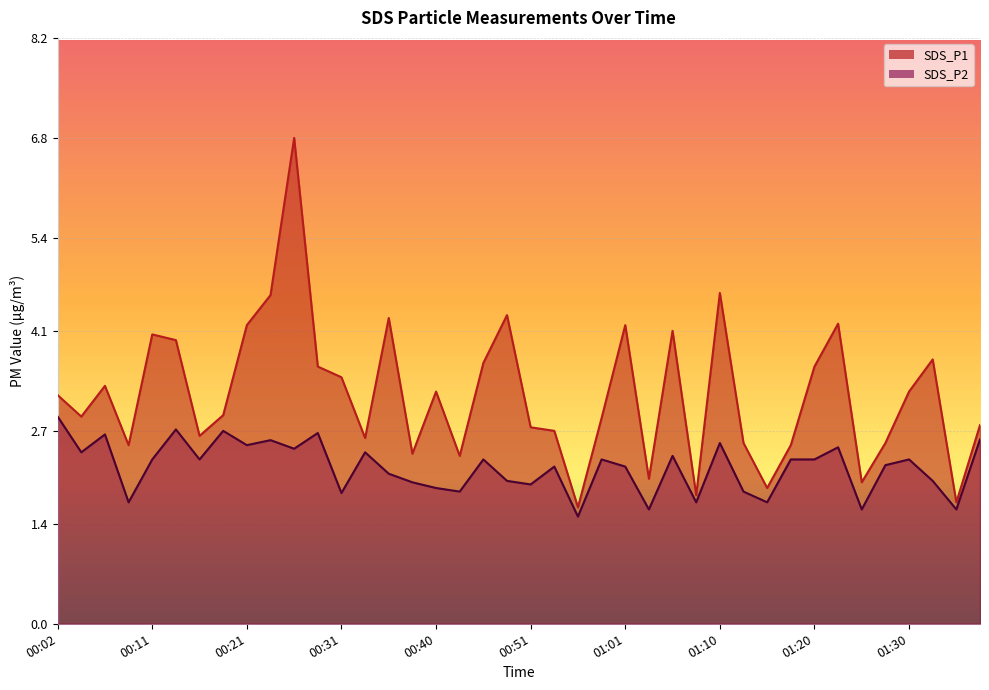

Rank the series at 00:02 from lowest to highest value.

SDS_P2, SDS_P1